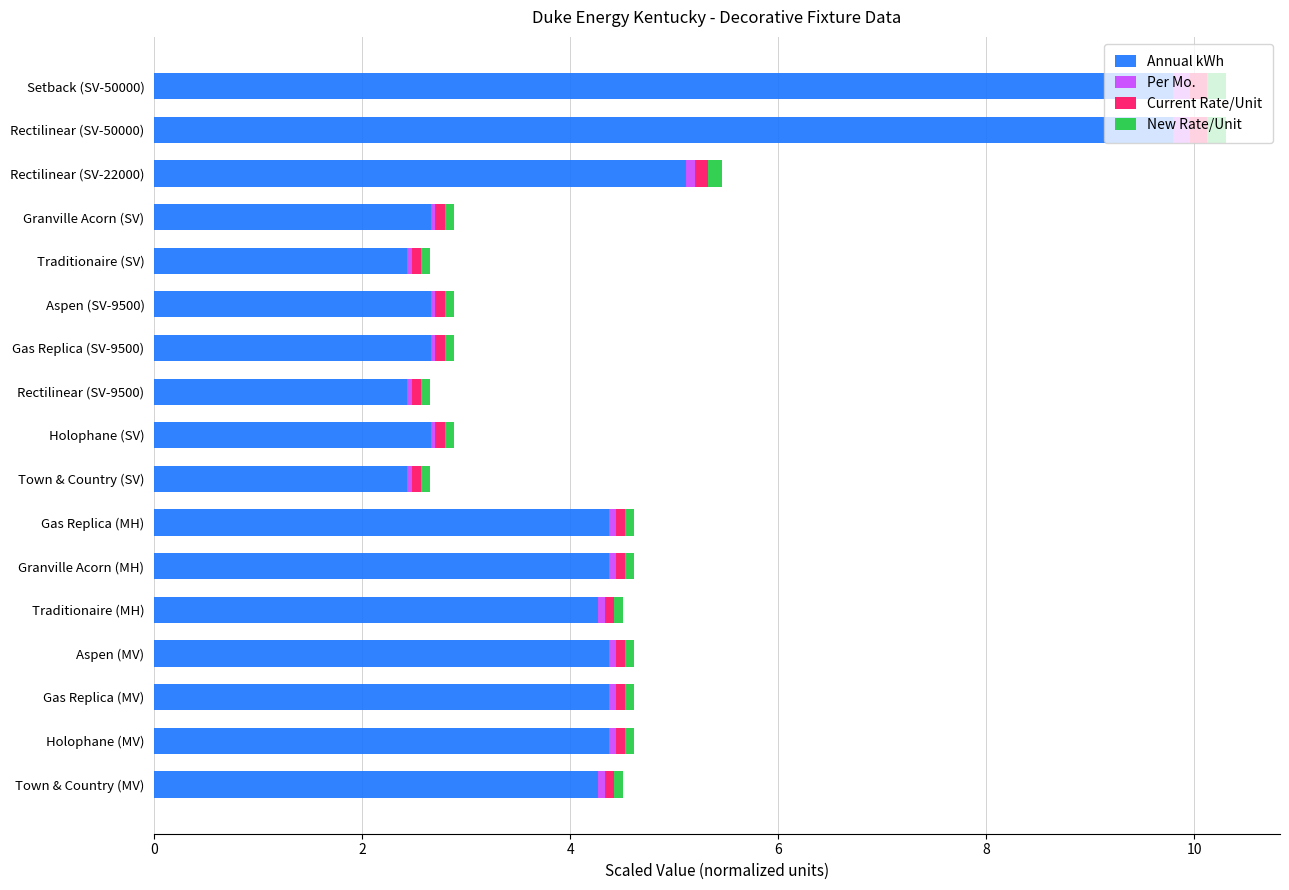

What is the lowest value of the Annual kWh series?

2.4